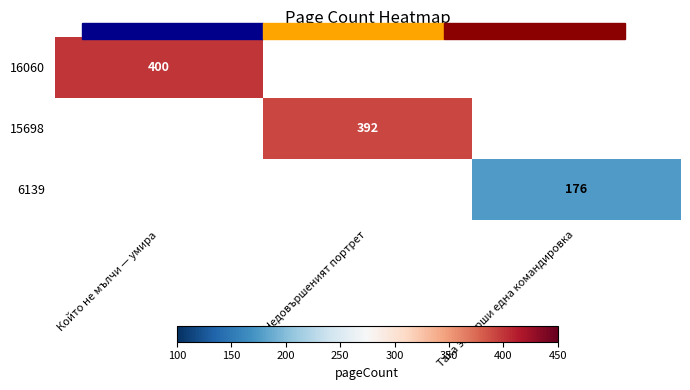

List the series in order of their peak value, highest first.

16060, 15698, 6139